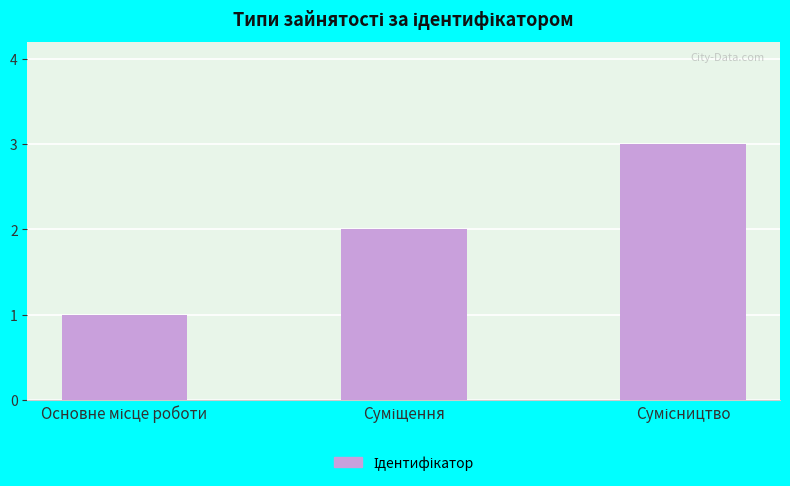

What is the maximum value shown in the chart?

3